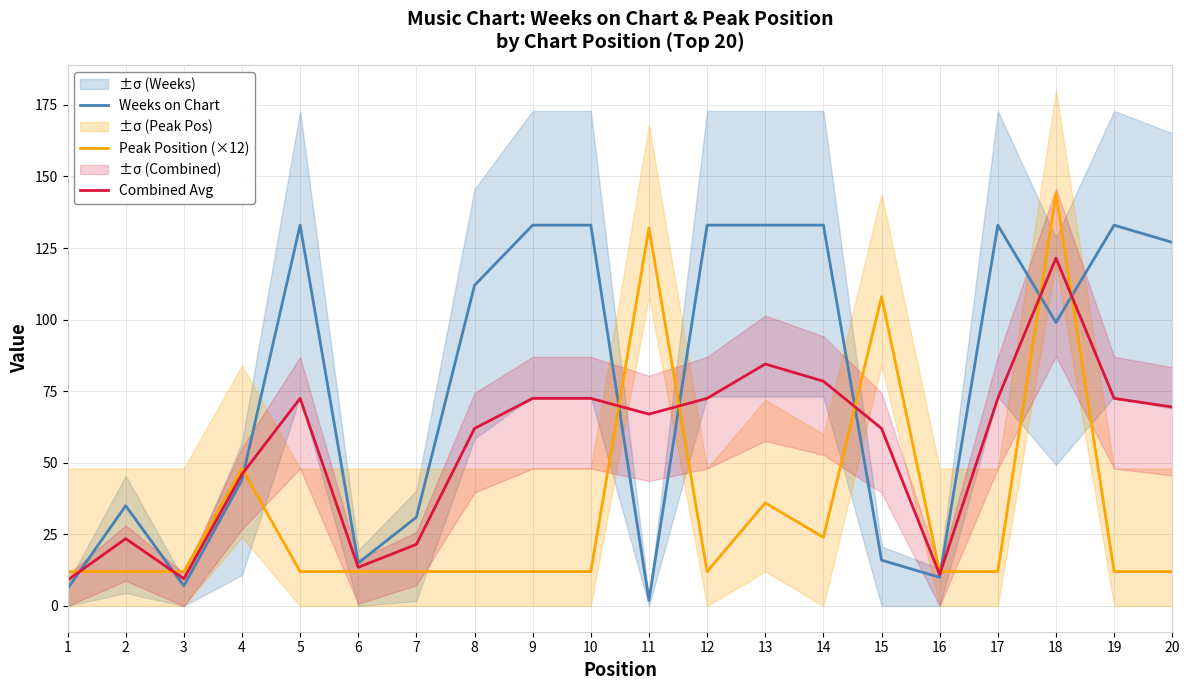

True or false: Combined Avg has a value of 101.4 at 15.

False